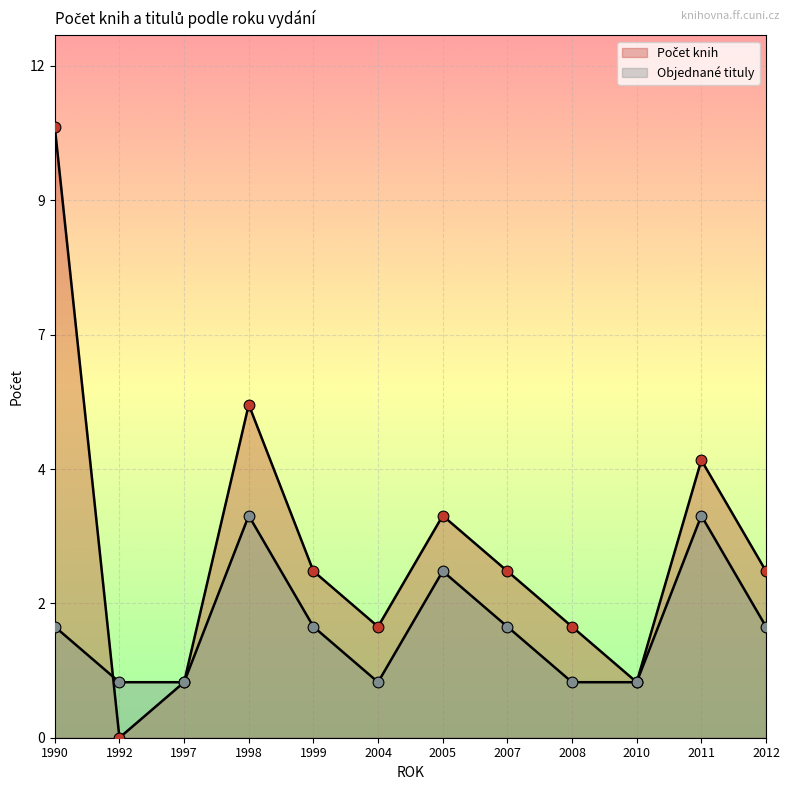

Which series has the largest total across all categories?

Počet knih